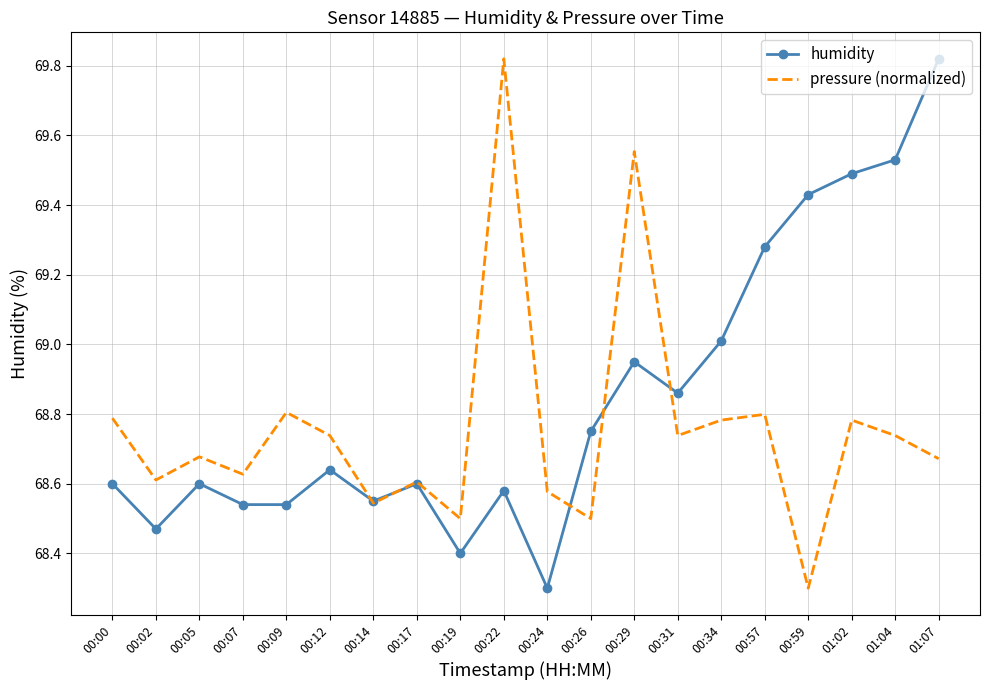

At 00:07, list the series in order from smallest to largest.

humidity, pressure (normalized)